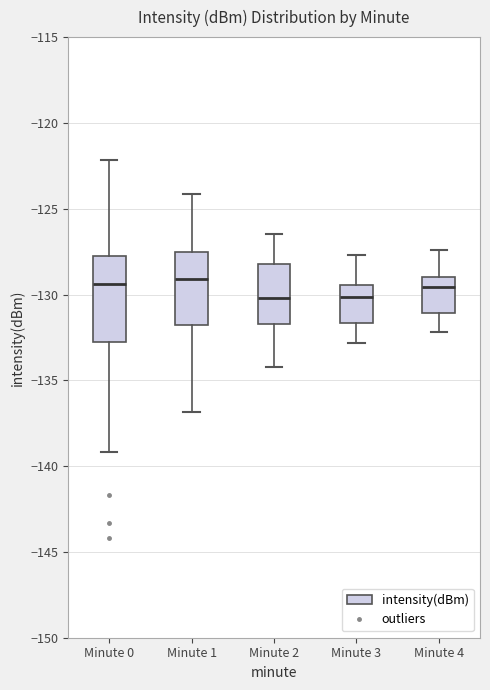

Reading left to right, transcribe this box plot: for each box, give where its median line is, the range the box spans, and where its two whiskers end, as read against the y-axis. The values are not printed on the chart, so give them approximately, as read against the axis.

Minute 0: median -129.5, box -132.5 to -128.0, whiskers -139.0 to -122.0
Minute 1: median -129.0, box -131.5 to -127.5, whiskers -137.0 to -124.0
Minute 2: median -130.0, box -131.5 to -128.0, whiskers -134.0 to -126.5
Minute 3: median -130.0, box -131.5 to -129.5, whiskers -133.0 to -127.5
Minute 4: median -129.5, box -131.0 to -129.0, whiskers -132.0 to -127.5